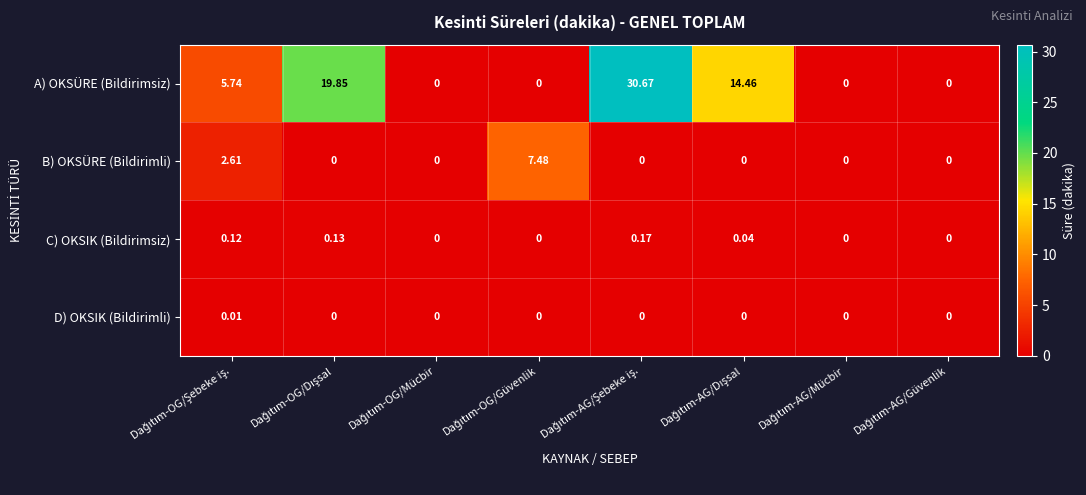

Which series has the largest total across all categories?

A) OKSÜRE (Bildirimsiz)